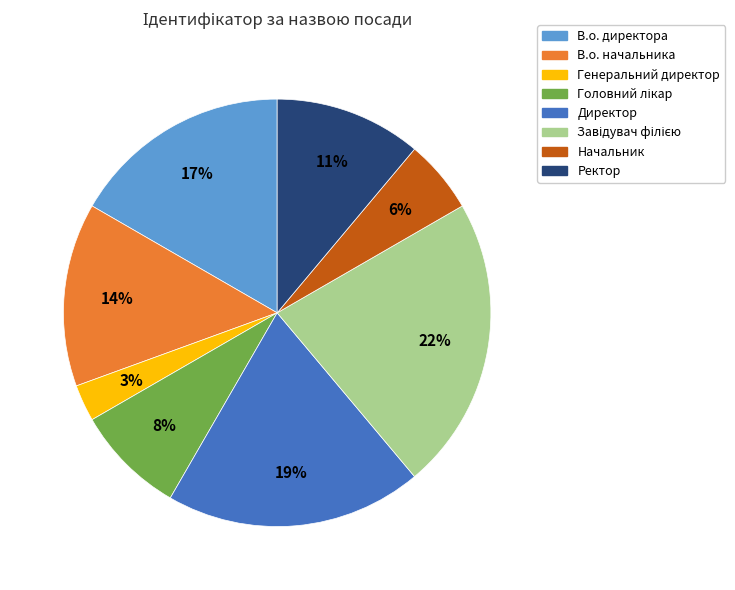

To the nearest percent, what is the average slice percentage?

12%